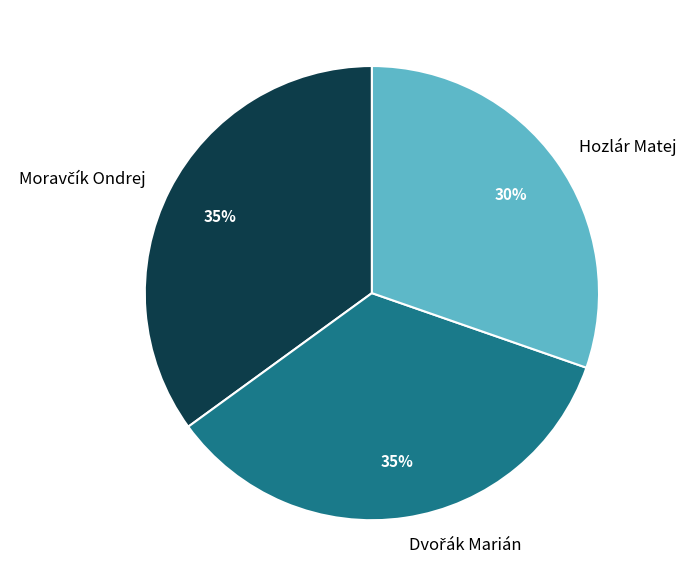

Is there any slice that represents more than half of the pie?

No